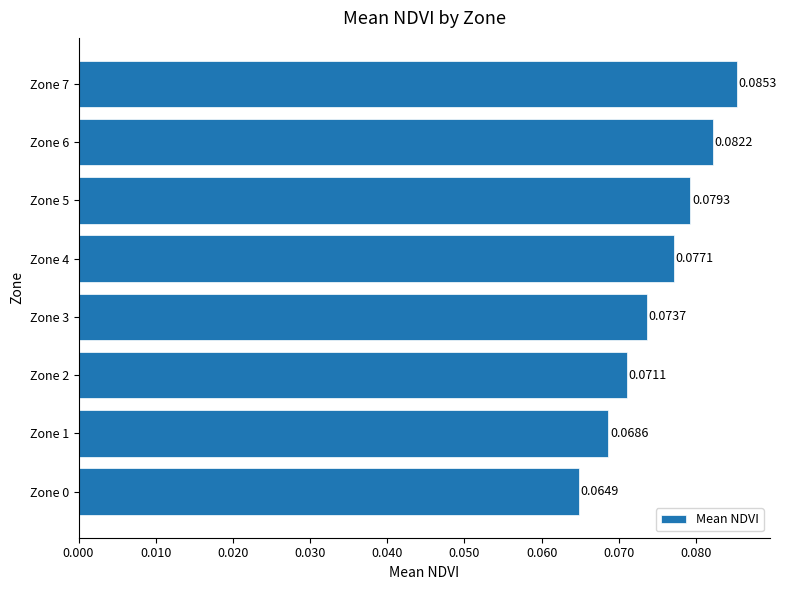

Count the values in the range 0 to 1.

8